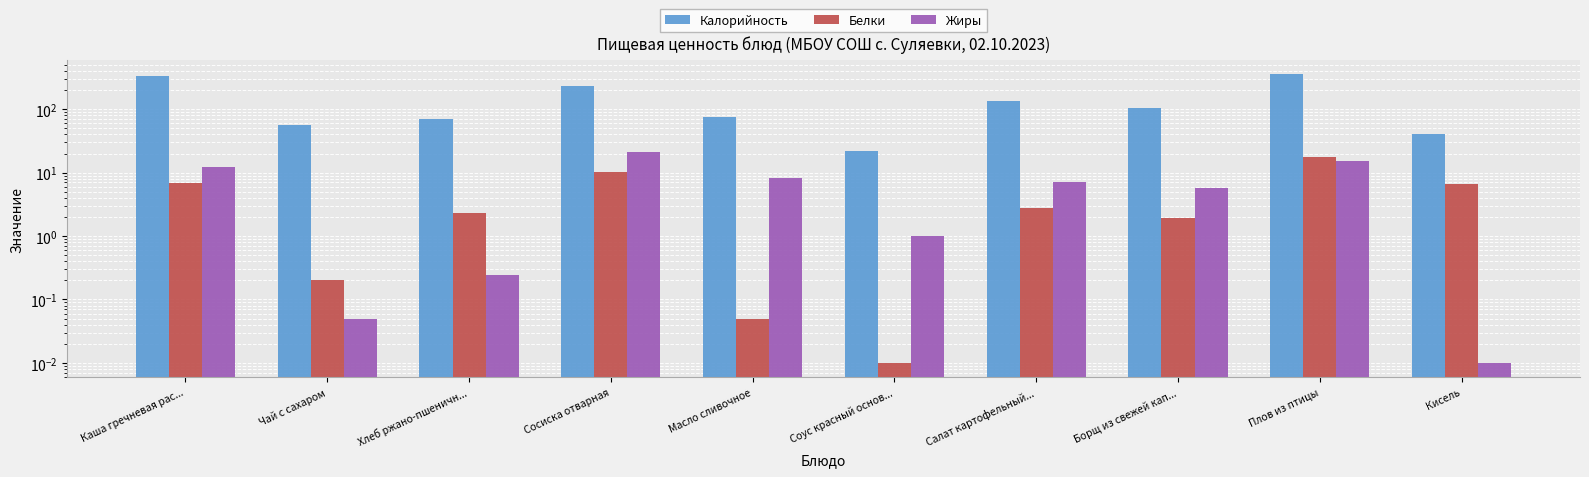

How many data points in Белки are above 2?

6